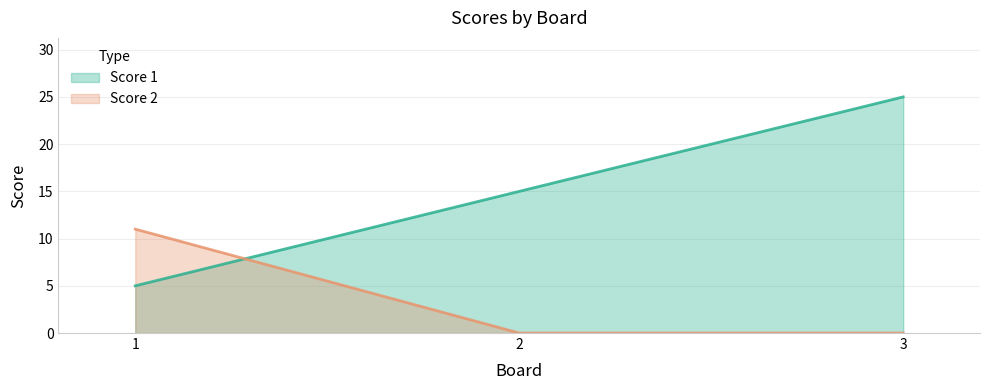

What value does the Score 1 series have at 1, to the nearest 5?

5